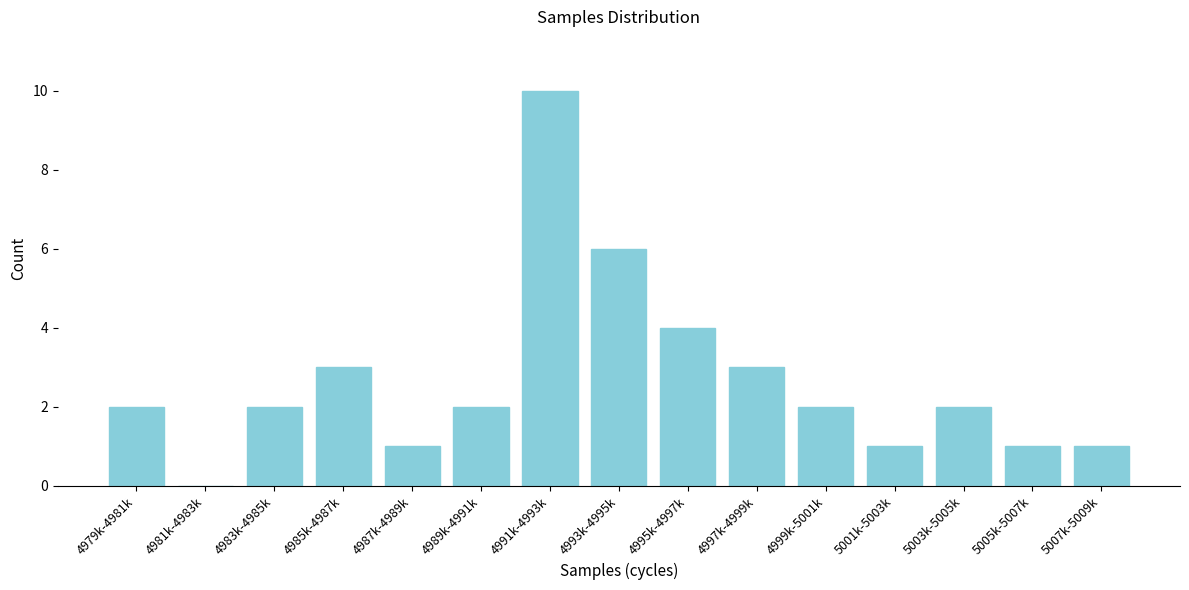

Reading left to right, list all the values displayed in this chart.

4979k-4981k=2	4981k-4983k=0	4983k-4985k=2	4985k-4987k=3	4987k-4989k=1	4989k-4991k=2	4991k-4993k=10	4993k-4995k=6	4995k-4997k=4	4997k-4999k=3	4999k-5001k=2	5001k-5003k=1	5003k-5005k=2	5005k-5007k=1	5007k-5009k=1